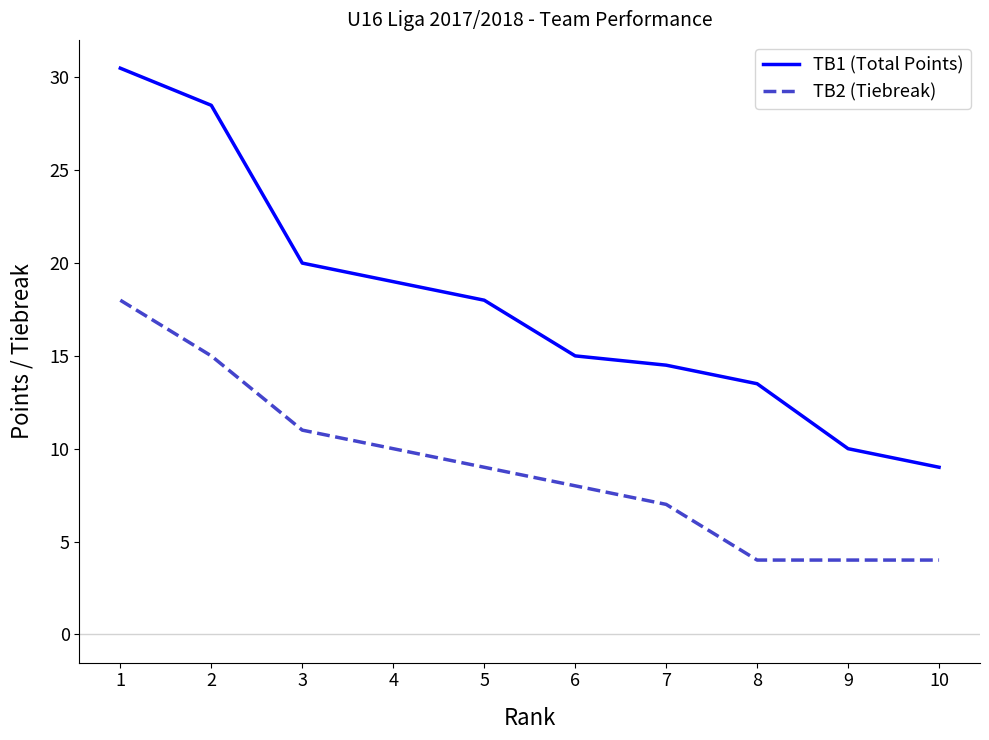

Does the chart have visible grid lines?

No